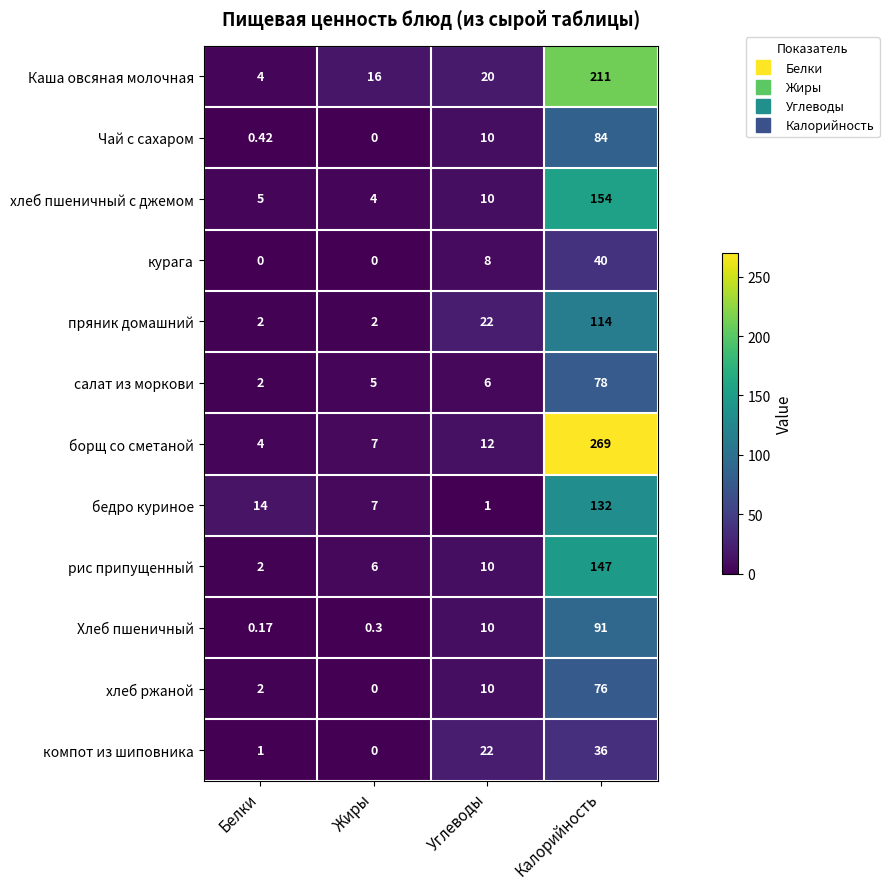

Where is бедро куриное nearest to the value 66?

Белки